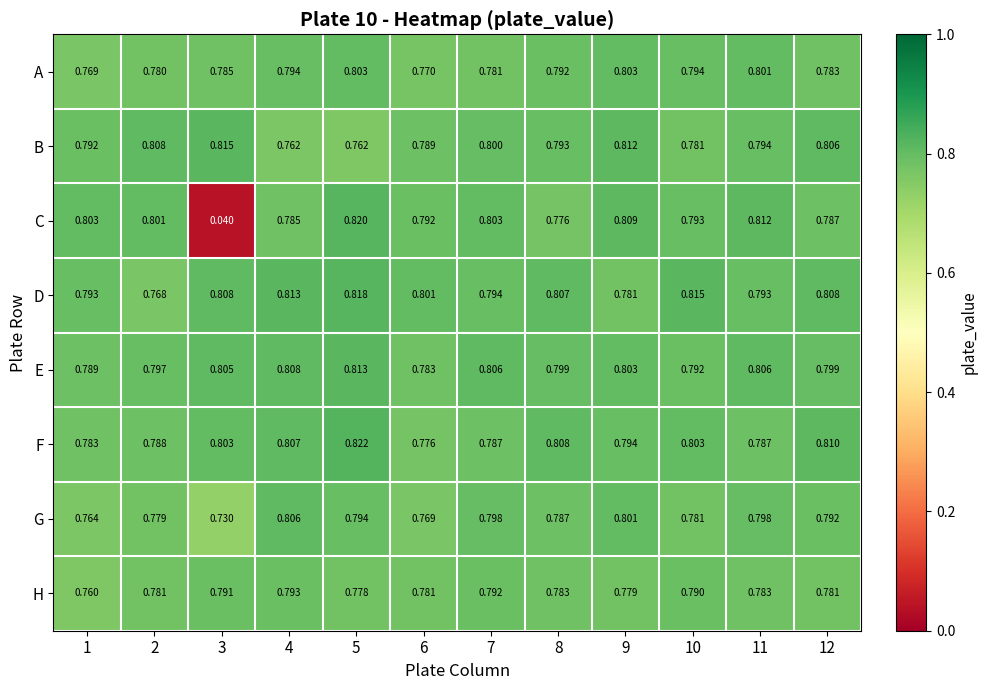

Is the value of D at 2 greater than the value of E at 9?

No